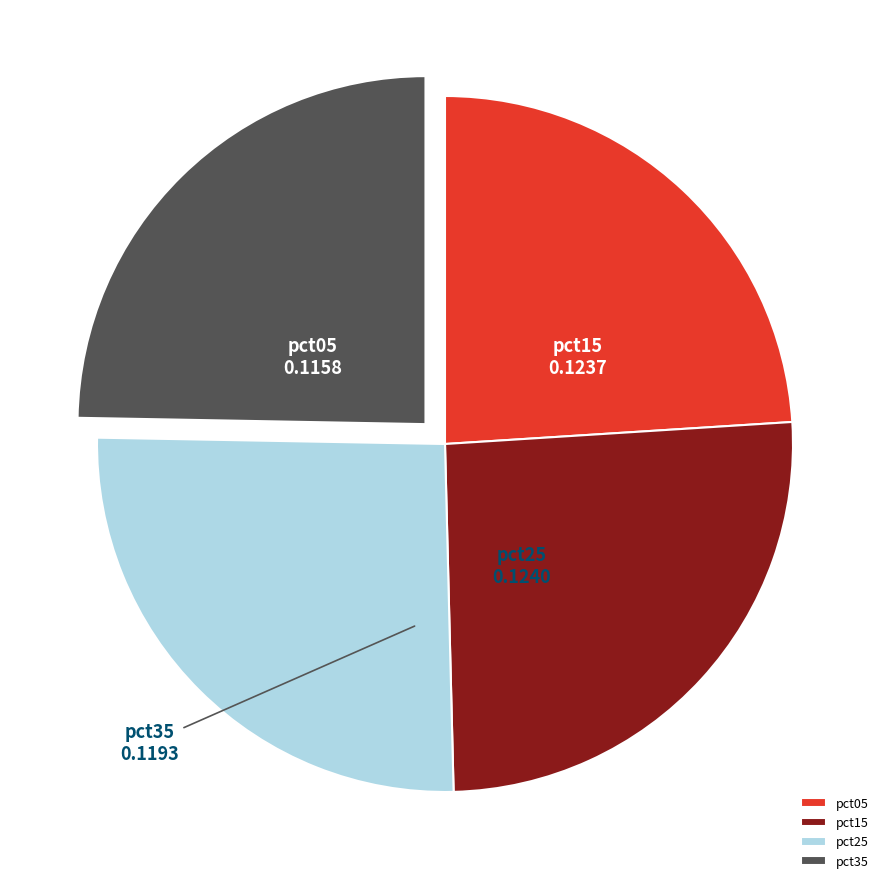

Which slice is the smallest?

pct05